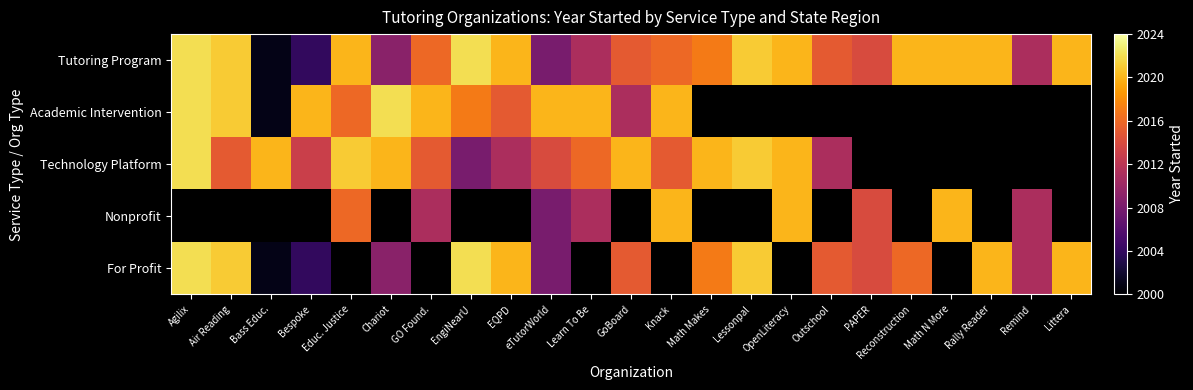

What is the difference between the maximum and second lowest values in the Tutoring Program series?

18.0